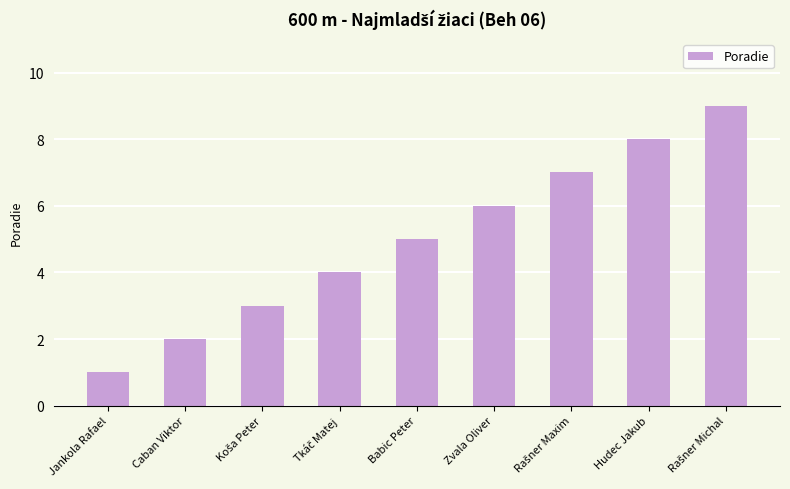

What is the maximum value shown in the chart?

9